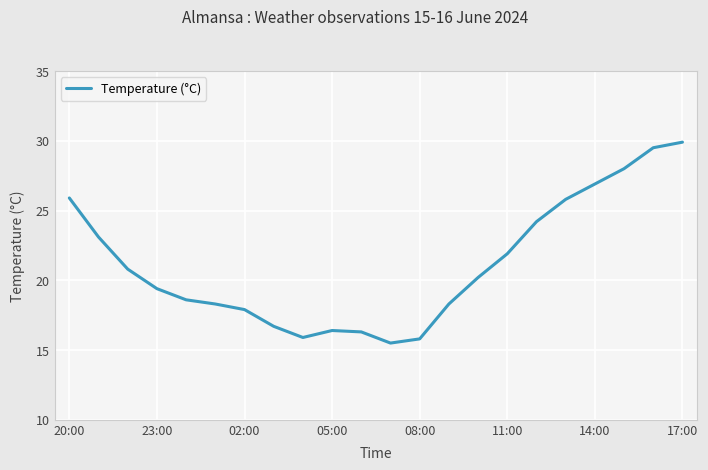

What is the smallest value displayed?

15.5